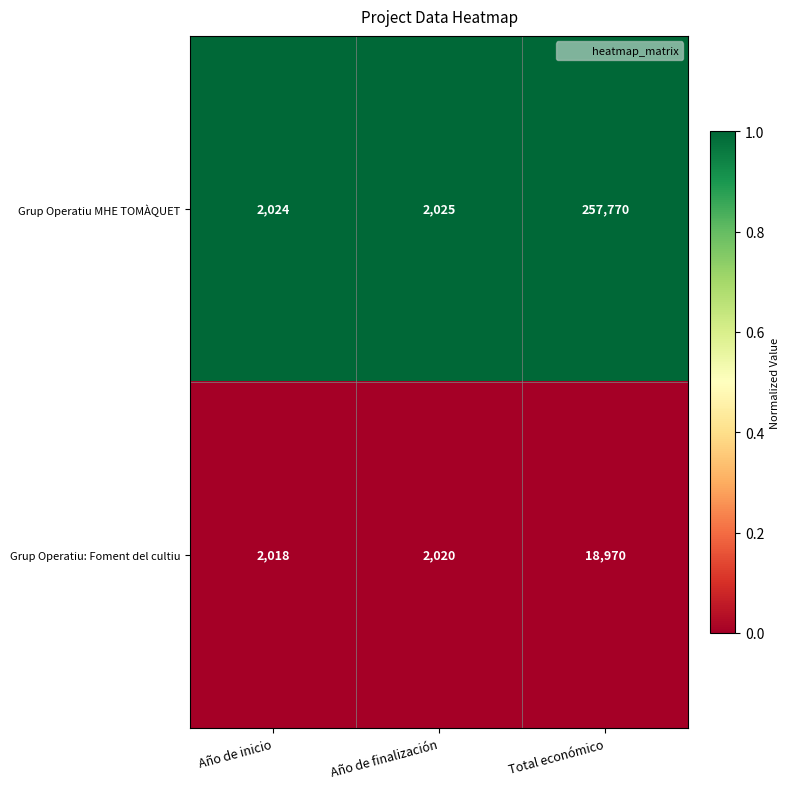

What is the sum of all Grup Operatiu: Foment del cultiu values?

23008